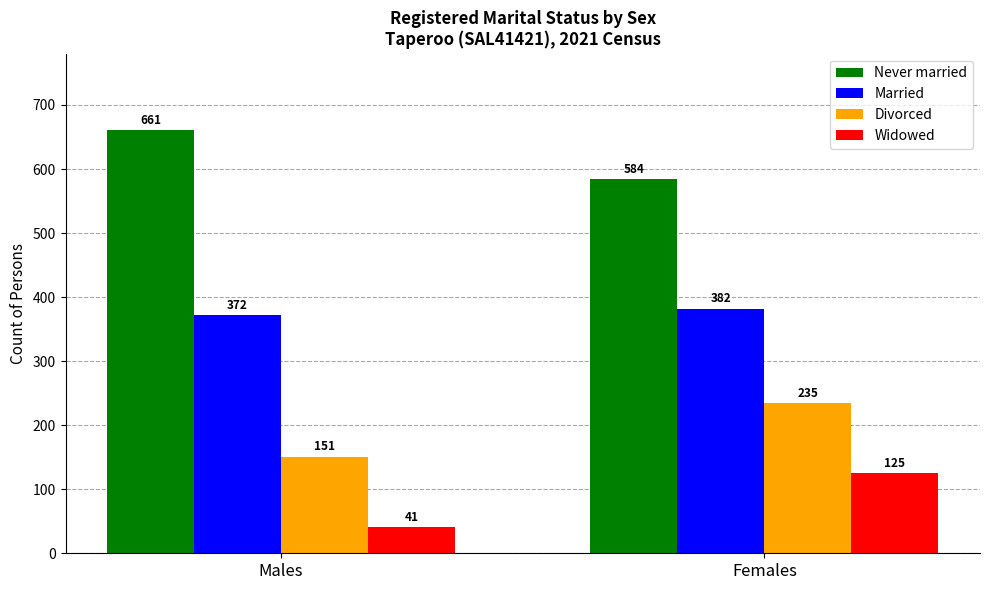

What is the approximate value of Divorced at Males, to the nearest 10?

150